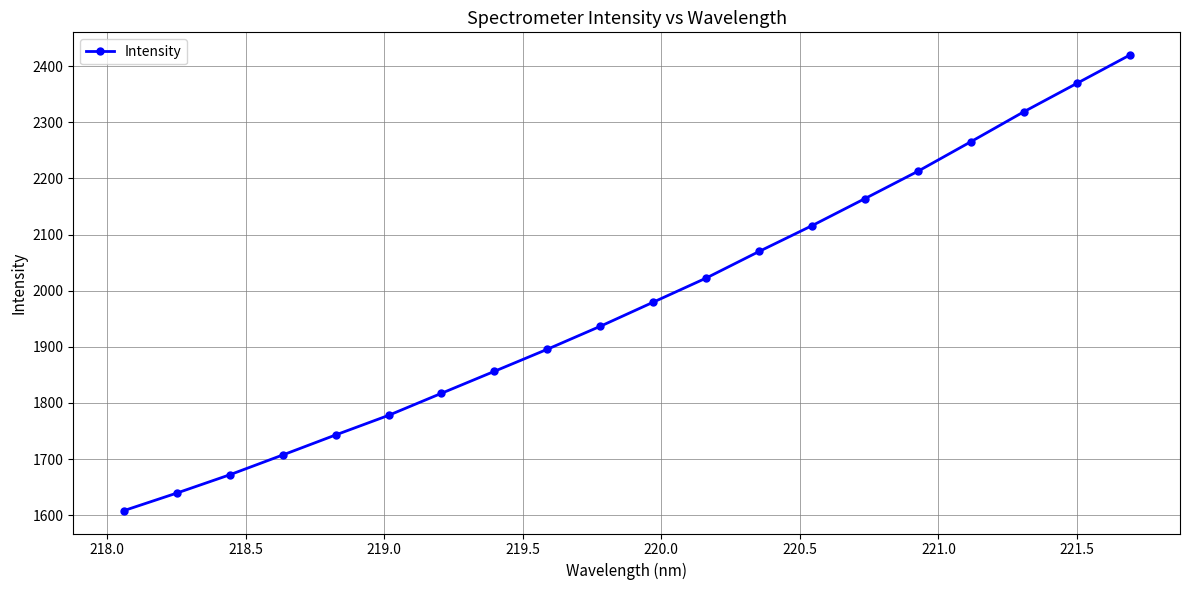

Reading left to right, list all the values displayed in this chart.

1607.9	1639.2	1671.8	1707.1	1742.9	1777.8	1817.2	1856.4	1895.7	1936.7	1979.6	2022.6	2070.1	2116.1	2164.3	2213.0	2265.6	2318.9	2369.4	2419.8